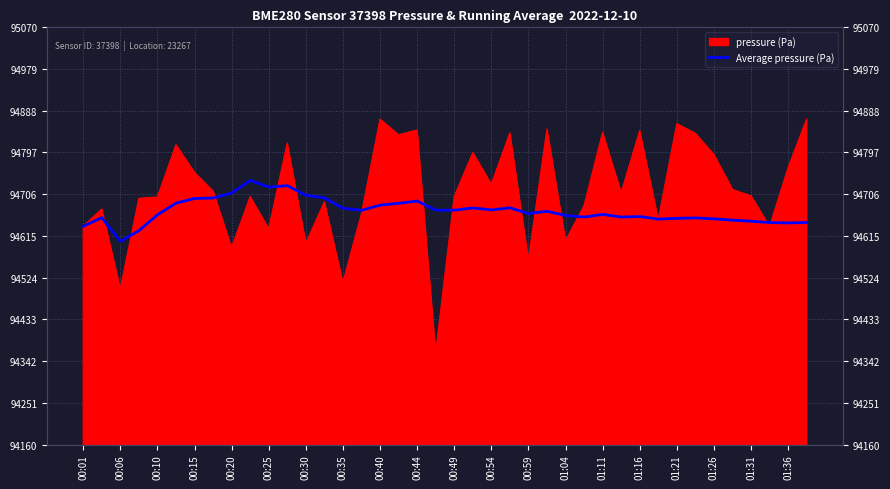

What is the ratio of the value at 36 to the value at 00:25?

1.0